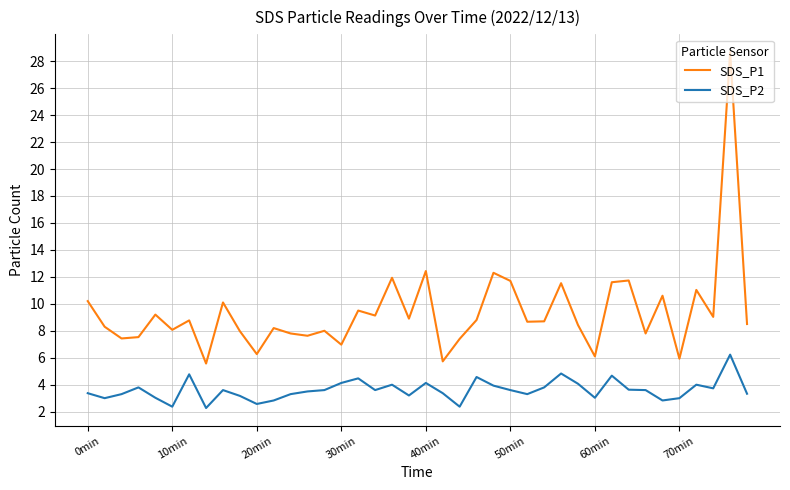

What is the lowest value of the SDS_P2 series?

2.3